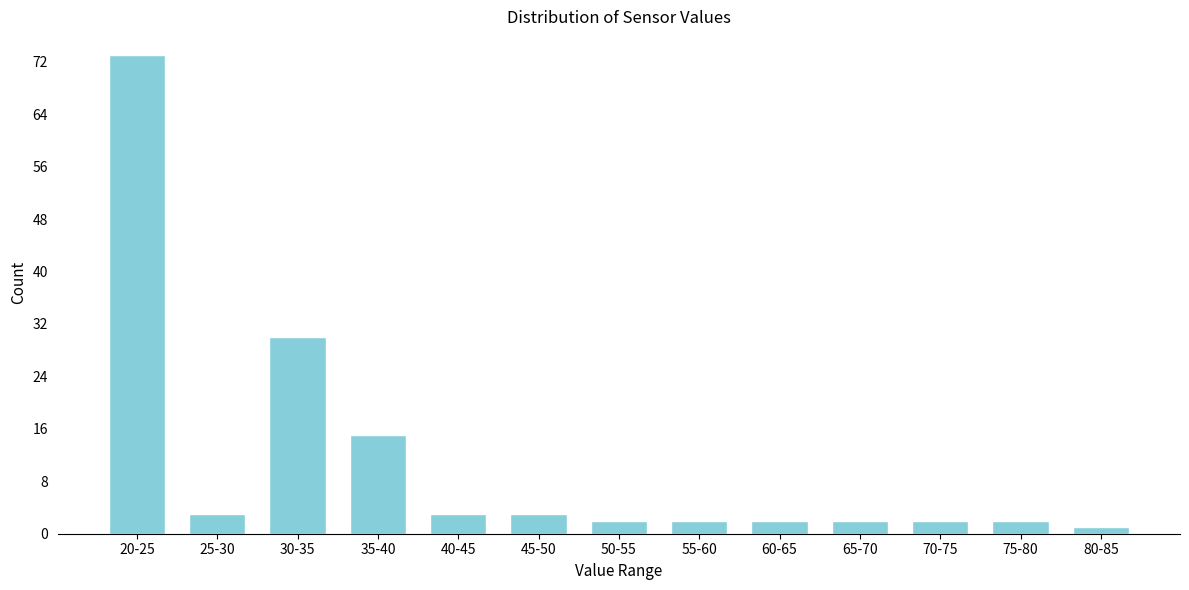

Reading left to right, extract all data points from this chart.

20-25=73	25-30=3	30-35=30	35-40=15	40-45=3	45-50=3	50-55=2	55-60=2	60-65=2	65-70=2	70-75=2	75-80=2	80-85=1